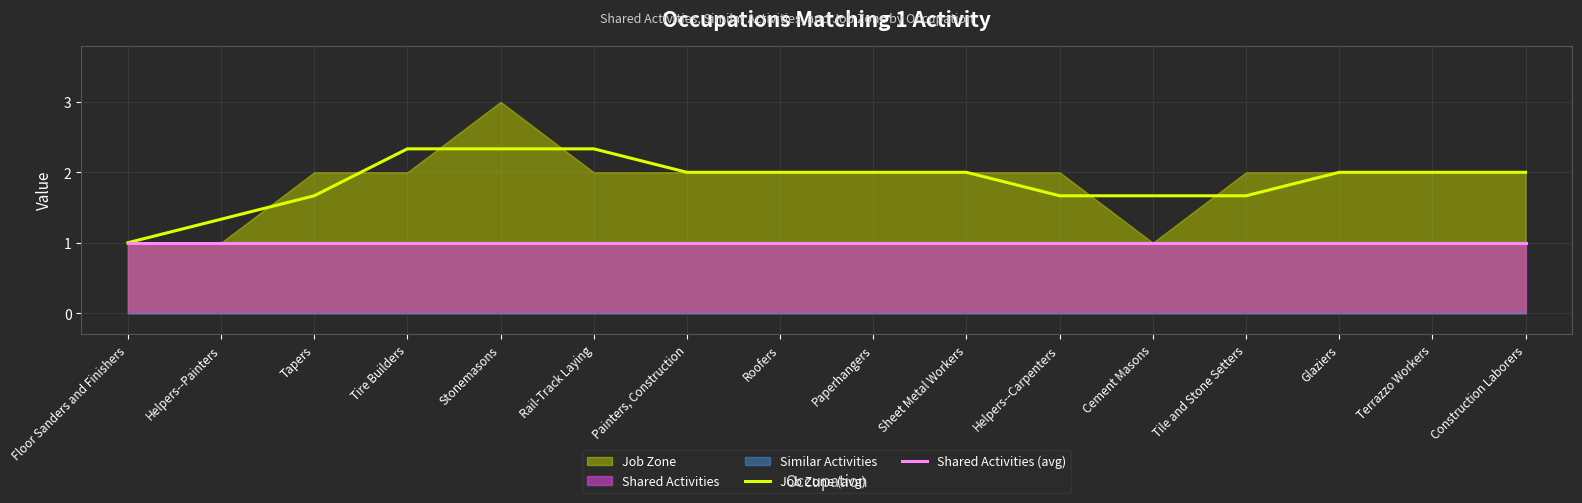

Rank the series by their average value, from lowest to highest.

Shared Activities (avg), Job Zone (avg)